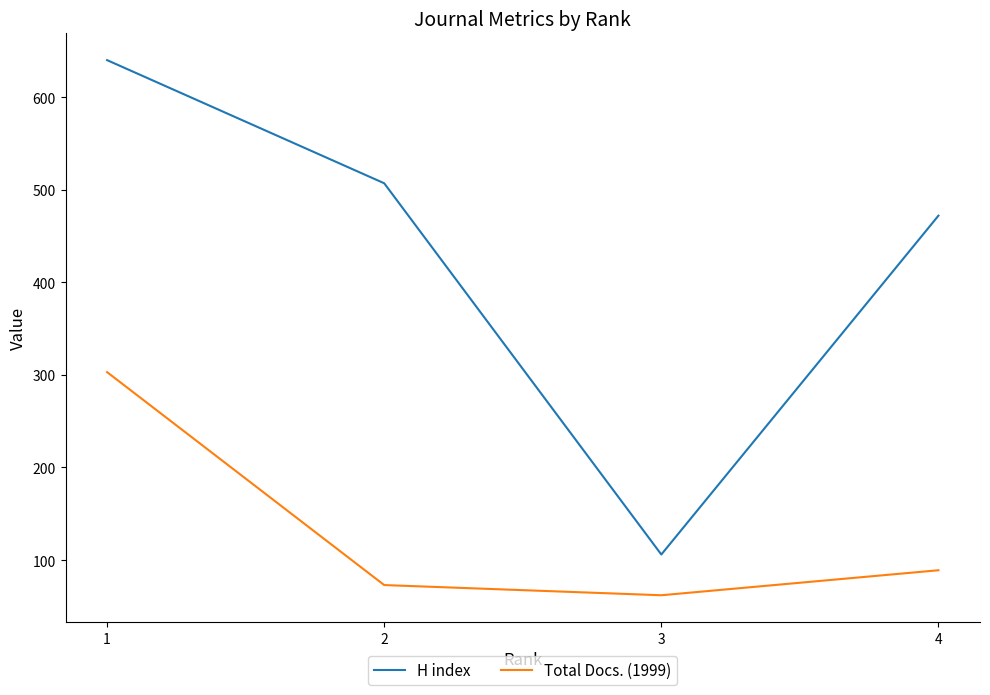

Does the chart have visible grid lines?

No